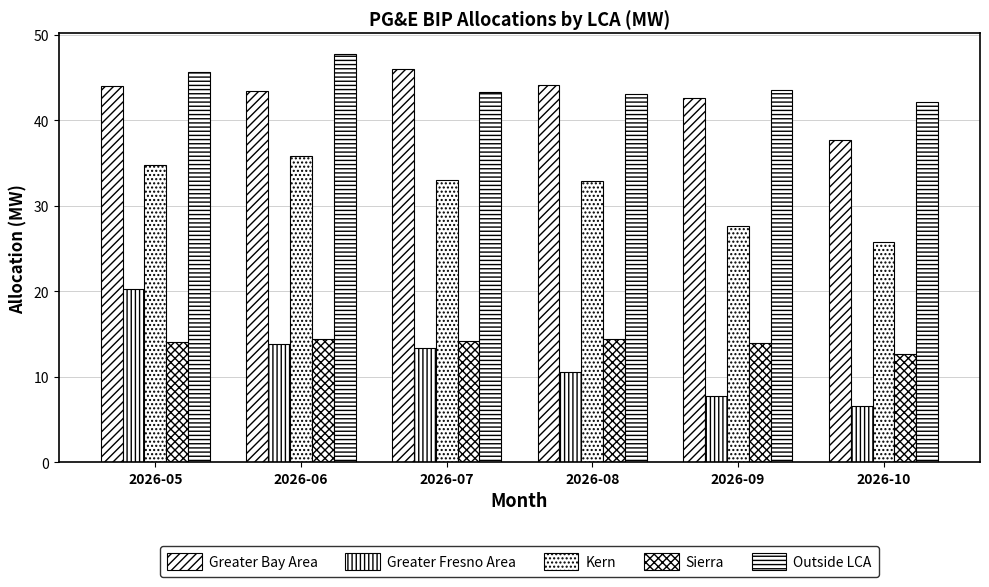

Where is Greater Fresno Area nearest to the value 13?

2026-07